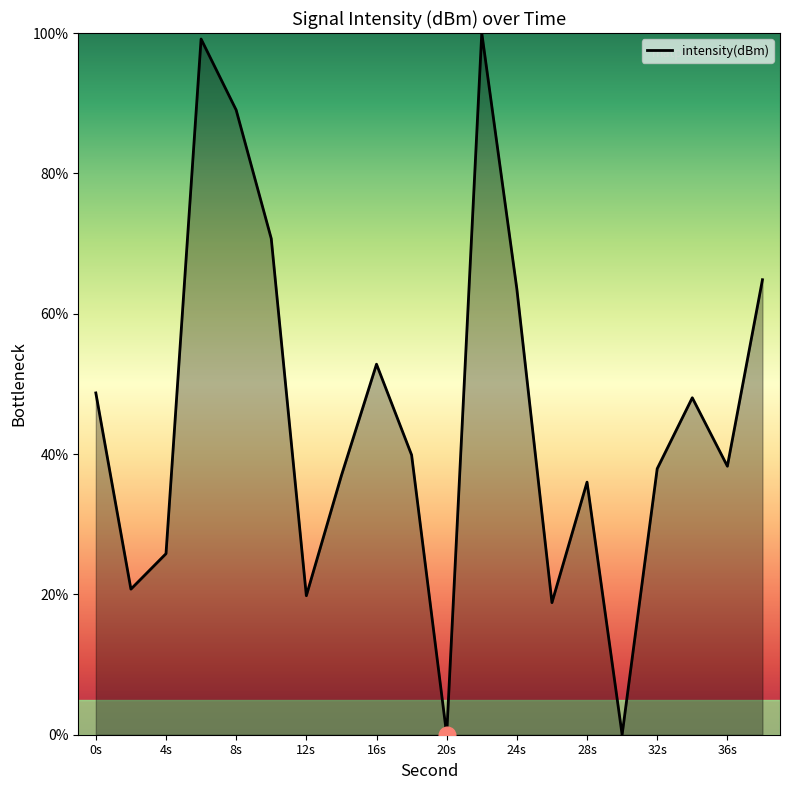

What is the greatest value displayed?

100.0